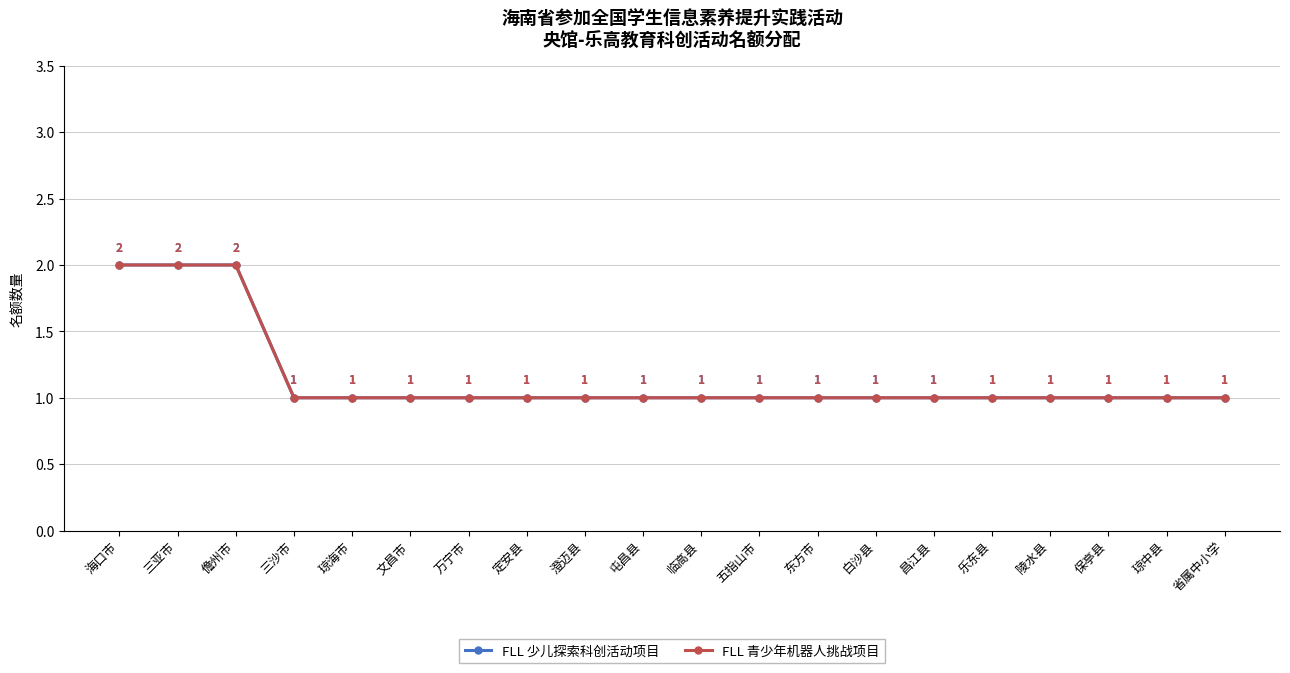

What is the sum of all FLL 青少年机器人挑战项目 values?

23